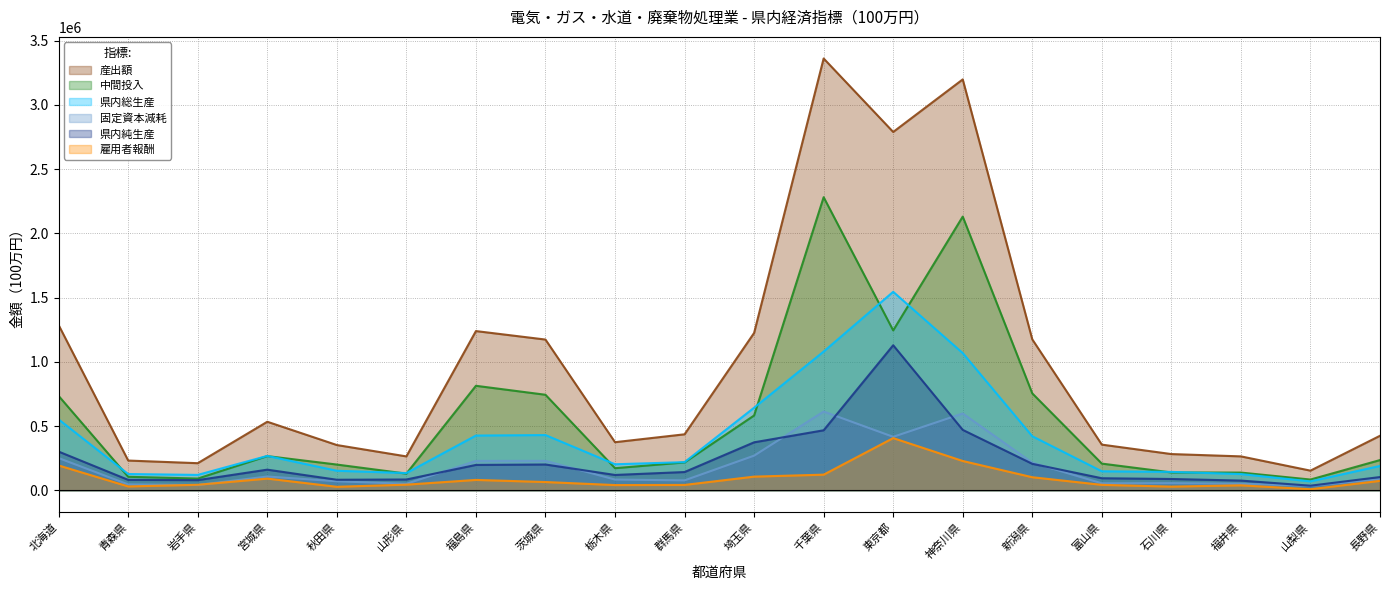

What is the value of the 中間投入 point at the 6th from the left?

129636